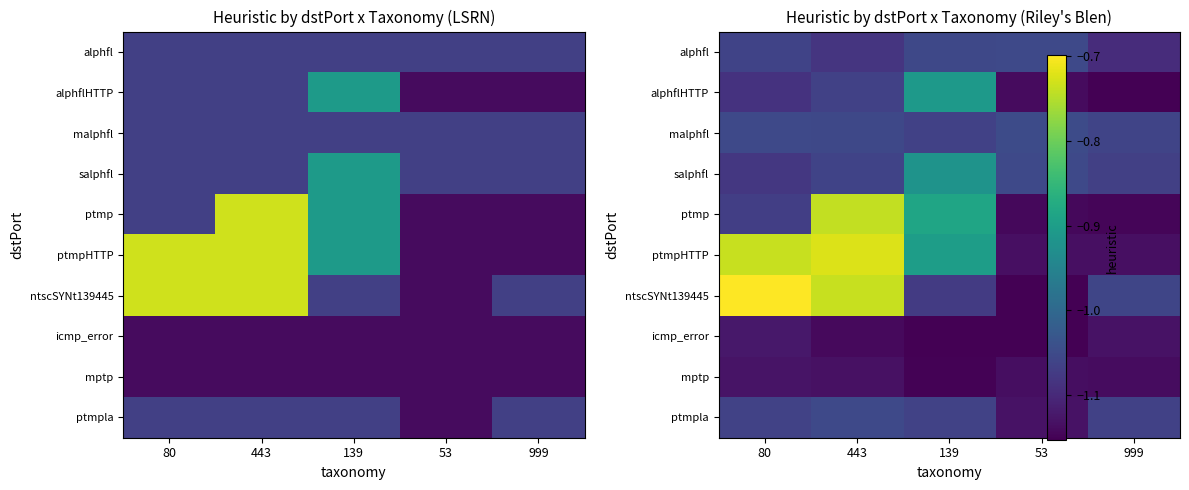

What is the difference between the highest and lowest values at 53?

0.1